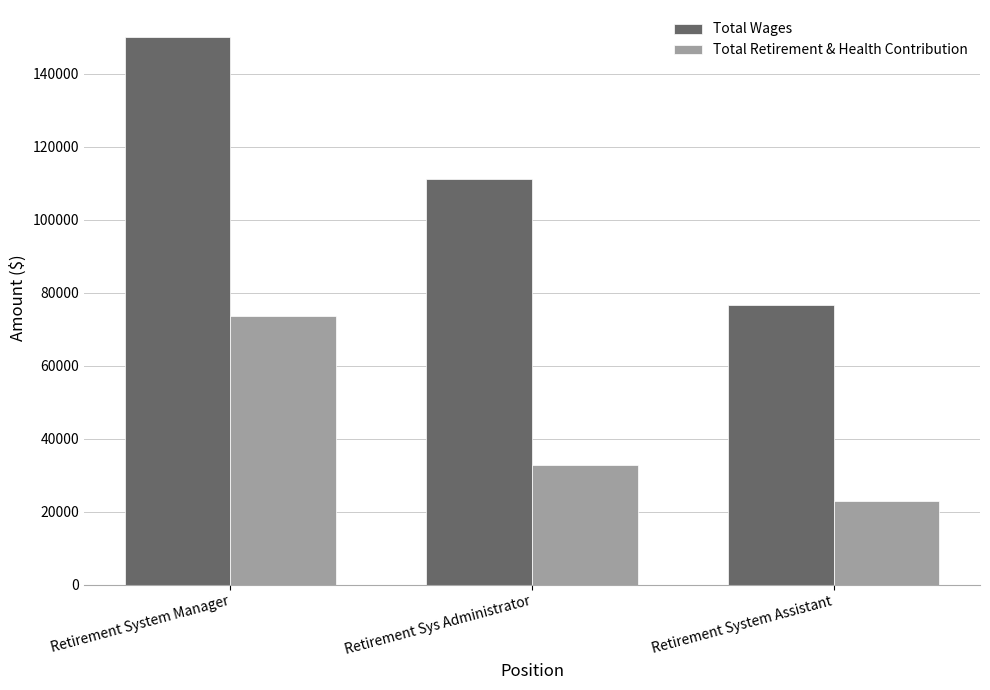

How many values in the Total Wages series are below 111134?

1